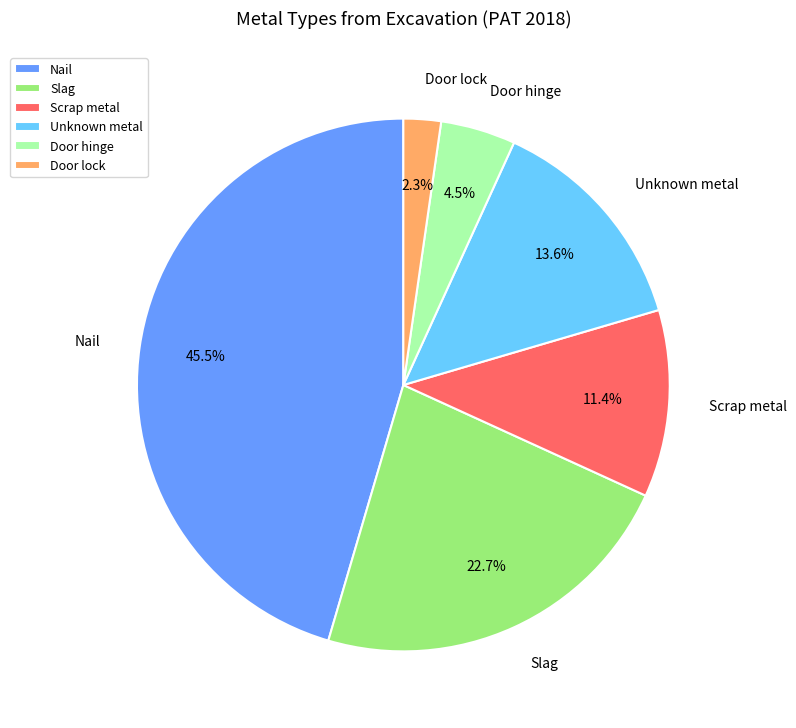

Which has a higher value, Scrap metal or Nail?

Nail